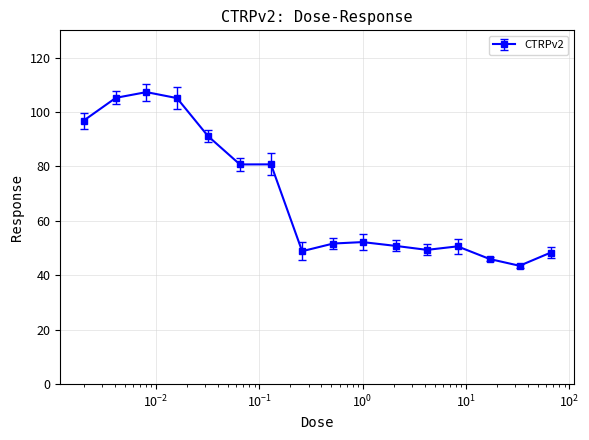

What is the value of the 12th point from the left?

49.3